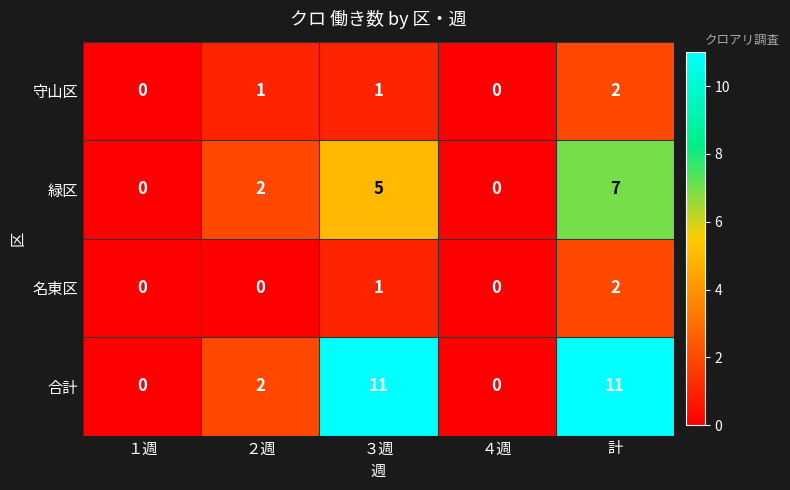

Which series has the widest spread of values?

合計